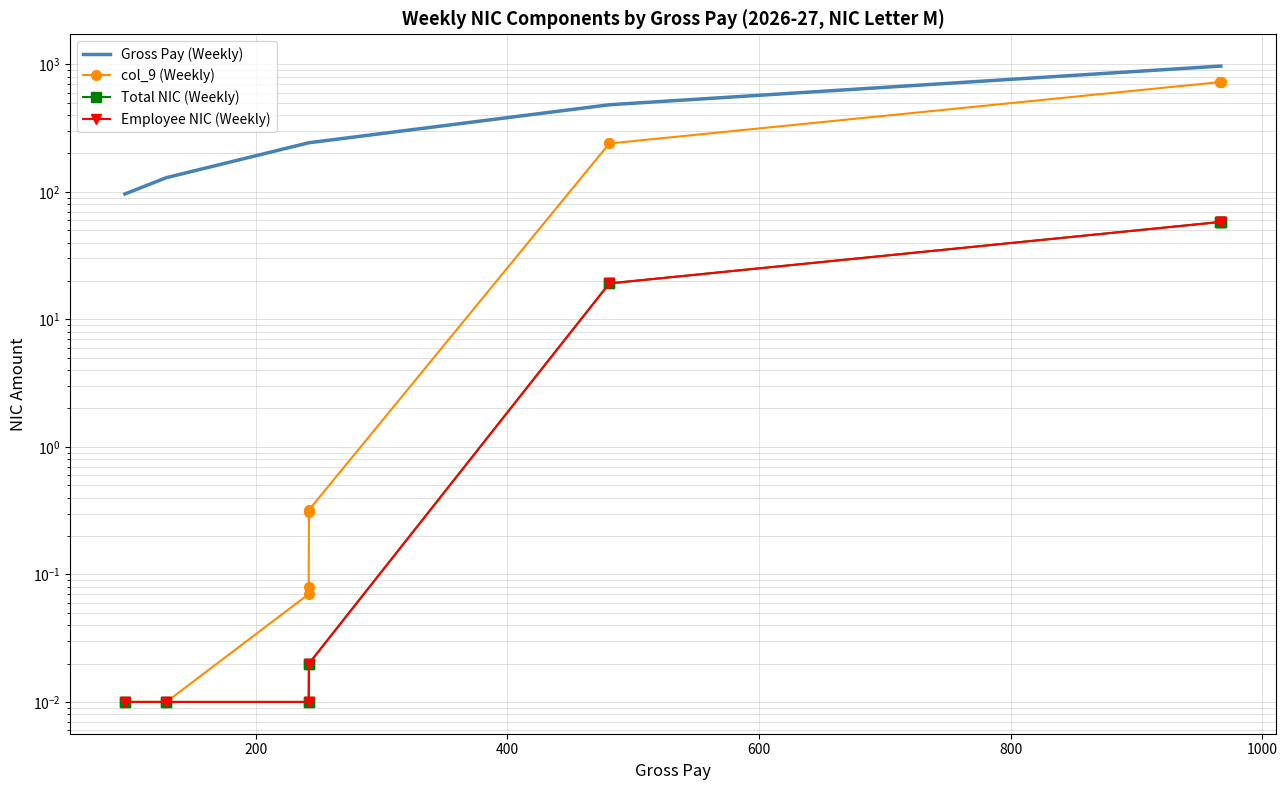

Reading left to right, list all the values displayed in this chart.

Gross Pay (Weekly): 96.0	96.0	129.0	129.0	242.1	242.1	242.3	242.3	481.0	481.0	966.6	966.6	967.0	967.0
col_9 (Weekly): 0.0	0.0	0.0	0.0	0.1	0.1	0.3	0.3	239.0	239.0	724.6	724.6	725.0	725.0
Total NIC (Weekly): 0.0	0.0	0.0	0.0	0.0	0.0	0.0	0.0	19.1	19.1	58.0	58.0	58.0	58.0
Employee NIC (Weekly): 0.0	0.0	0.0	0.0	0.0	0.0	0.0	0.0	19.1	19.1	58.0	58.0	58.0	58.0